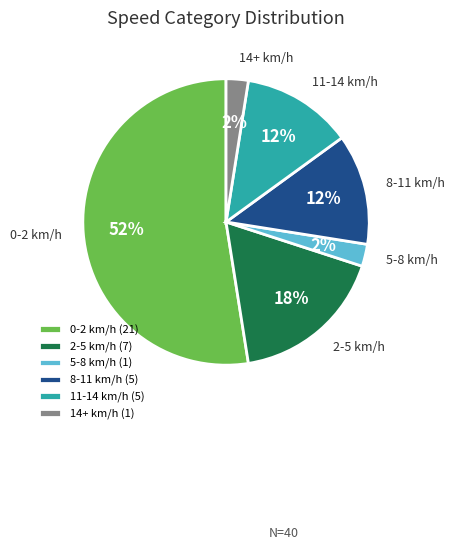

The 2-5 km/h slice represents 9% of the pie. True or false?

False